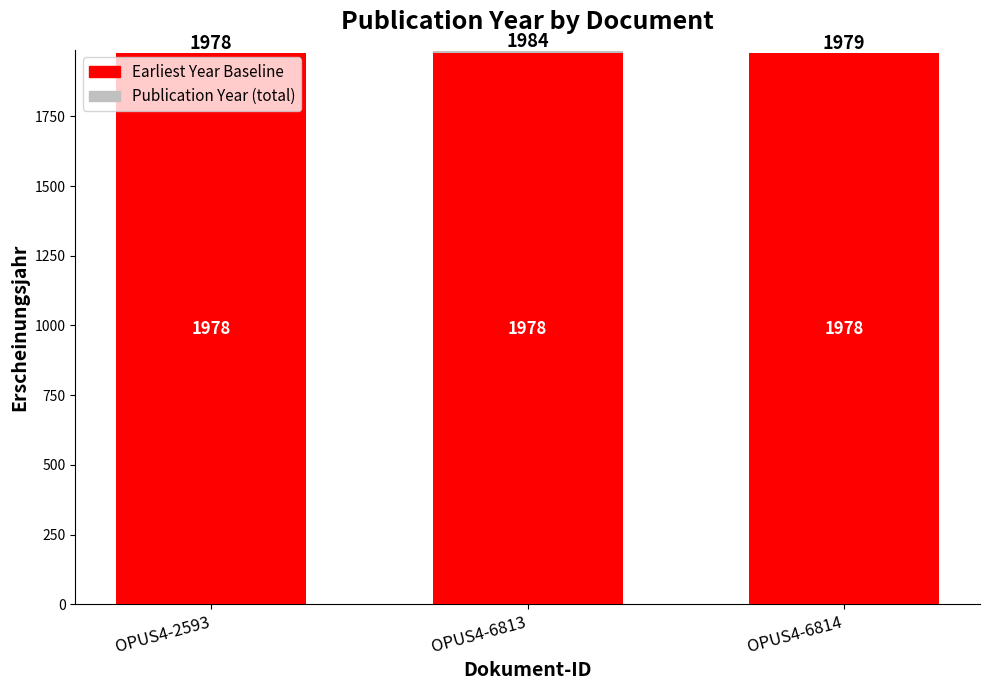

How many bars are there in total?

6